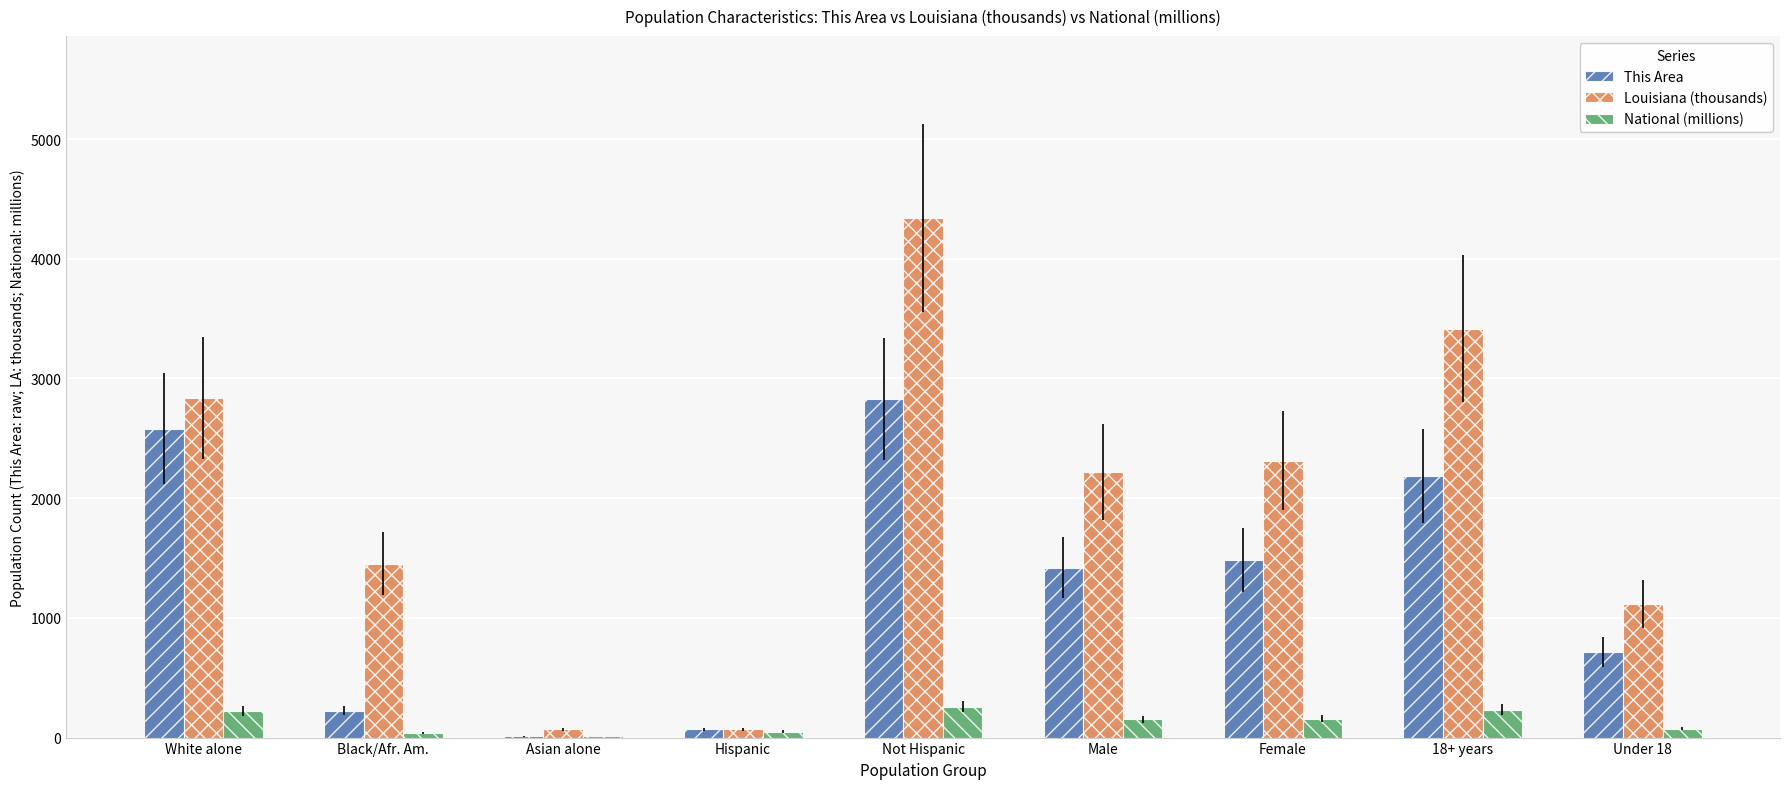

Which series has the largest total across all categories?

Louisiana (thousands)